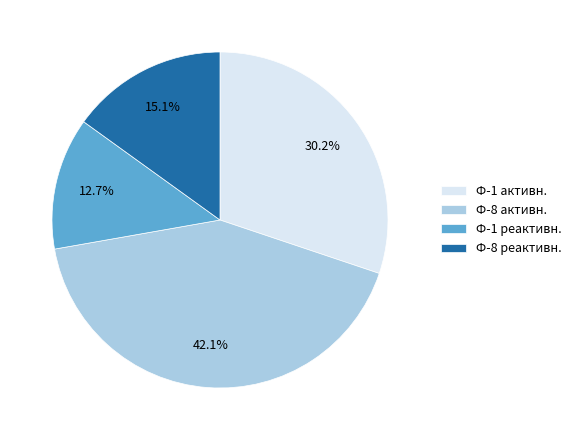

To the nearest percent, what is the average slice percentage?

25%